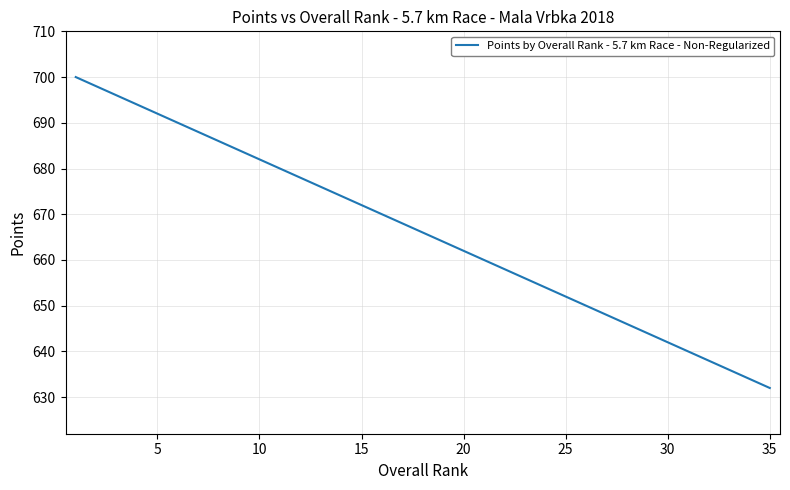

What is the difference between the maximum and minimum values?

68